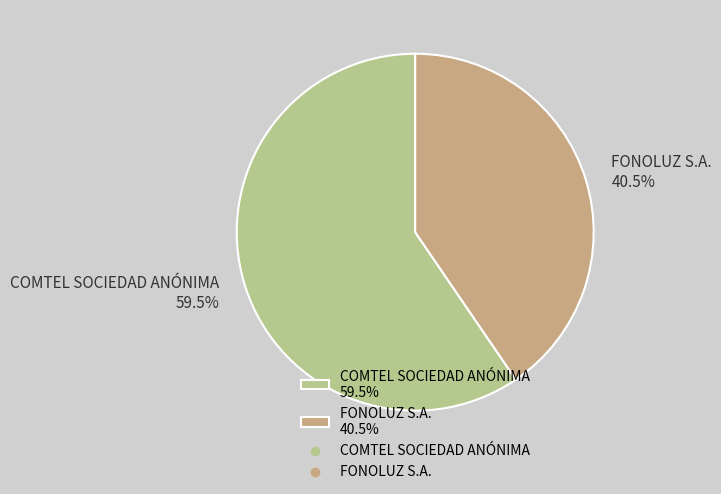

Is the sum of FONOLUZ S.A. and COMTEL SOCIEDAD ANÓNIMA greater than half?

Yes